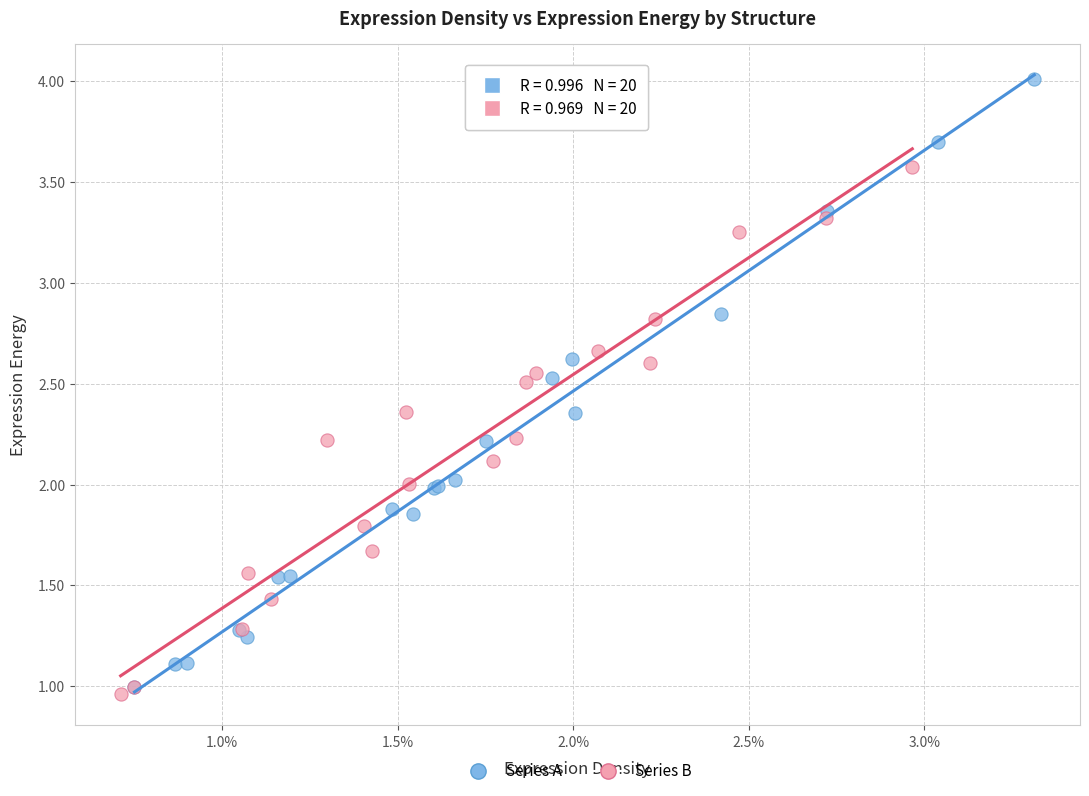

Which series reaches the minimum Y coordinate?

Series B